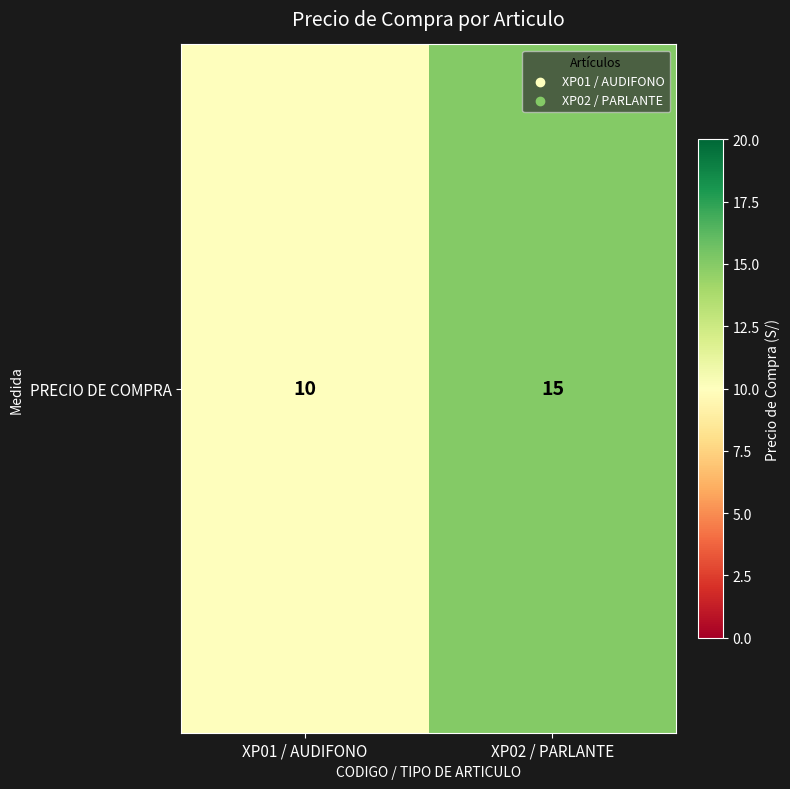

Rank the categories by value from highest to lowest.

XP02 / PARLANTE, XP01 / AUDIFONO